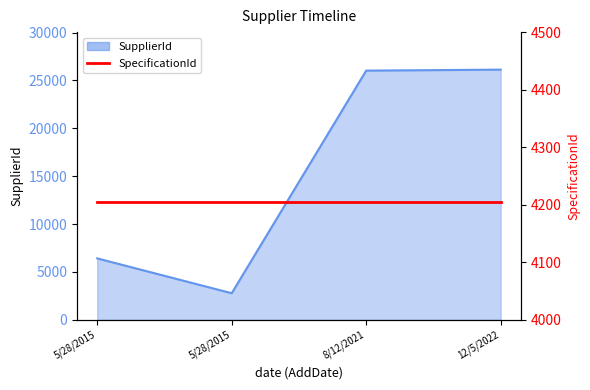

What is the ratio of the value at 5/28/2015 to the value at 8/12/2021?

0.2